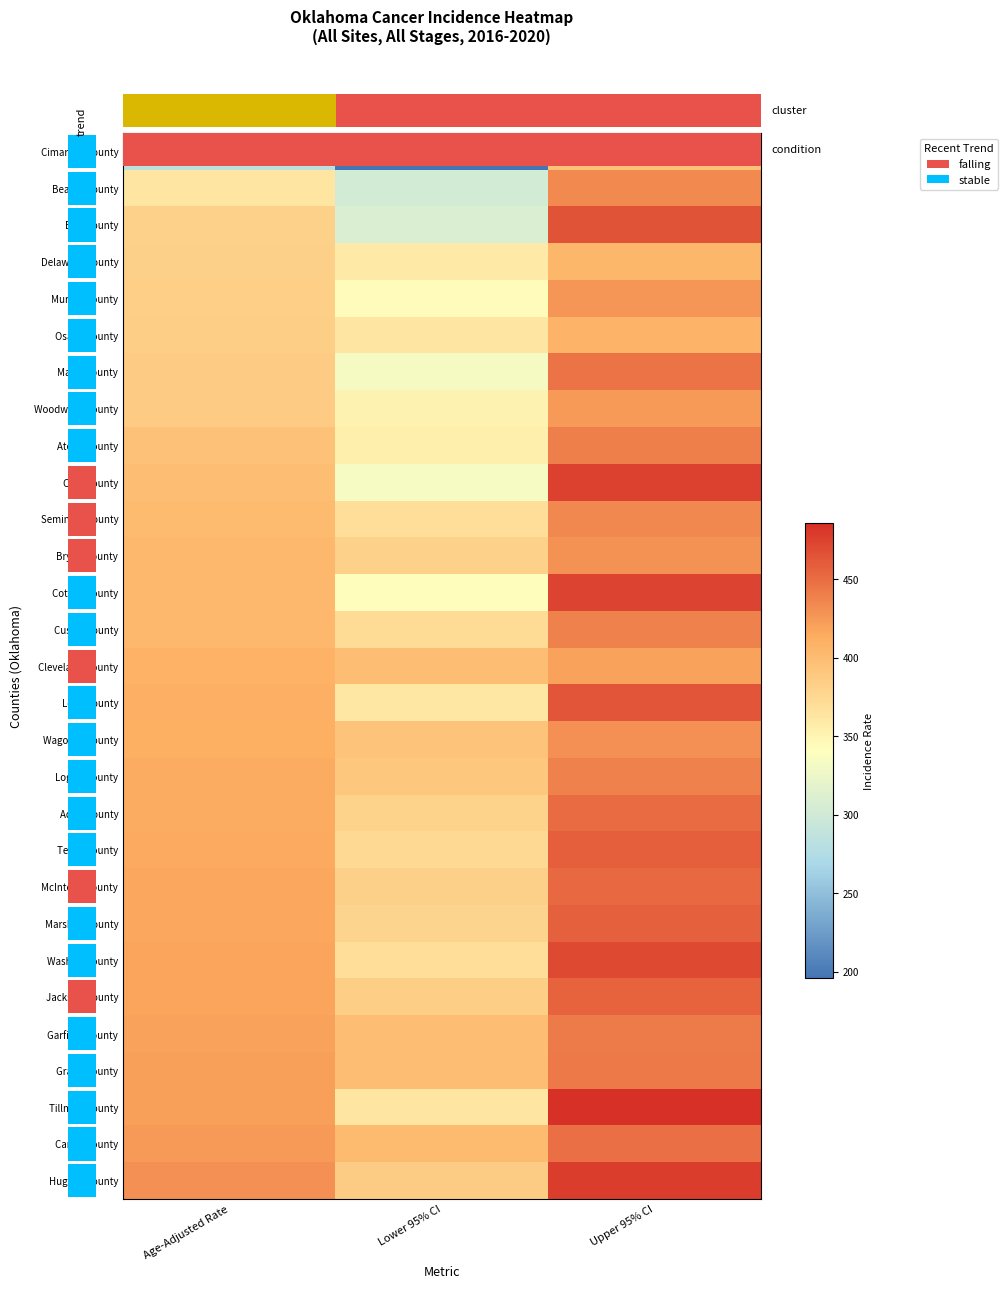

How many categories are shown in the chart?

3